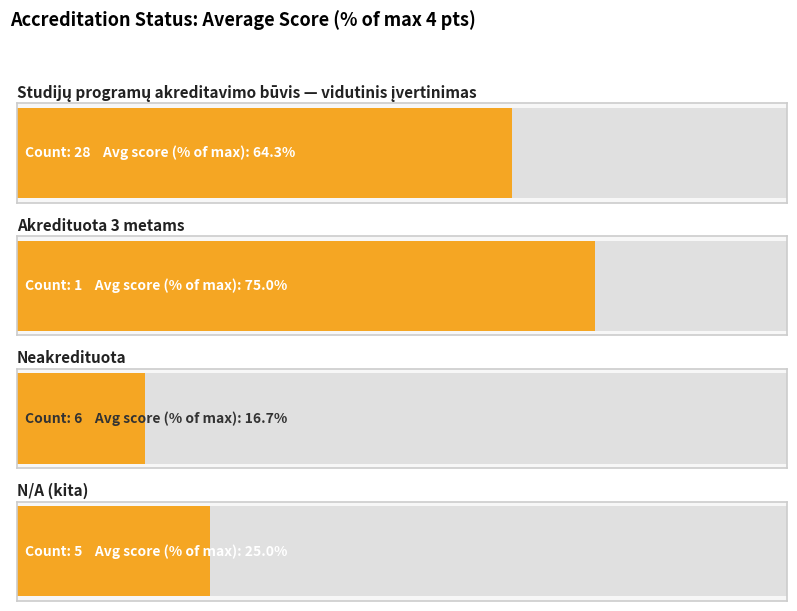

The chart shows a value of 2 at Akredituota. True or false?

False